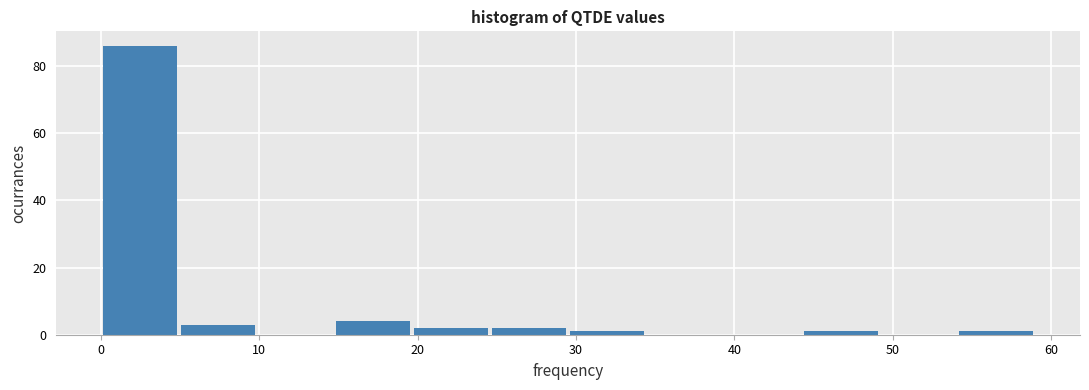

Over which range of the x-axis is the bar tallest?

0 to 5